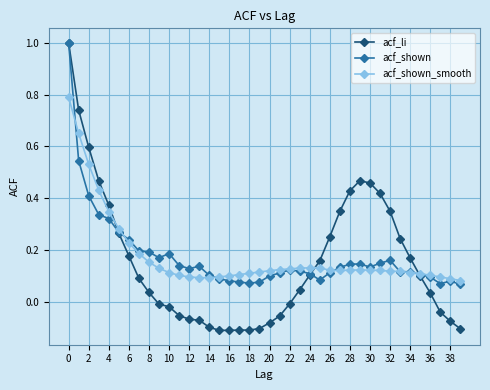

Which series has the widest spread of values?

acf_li